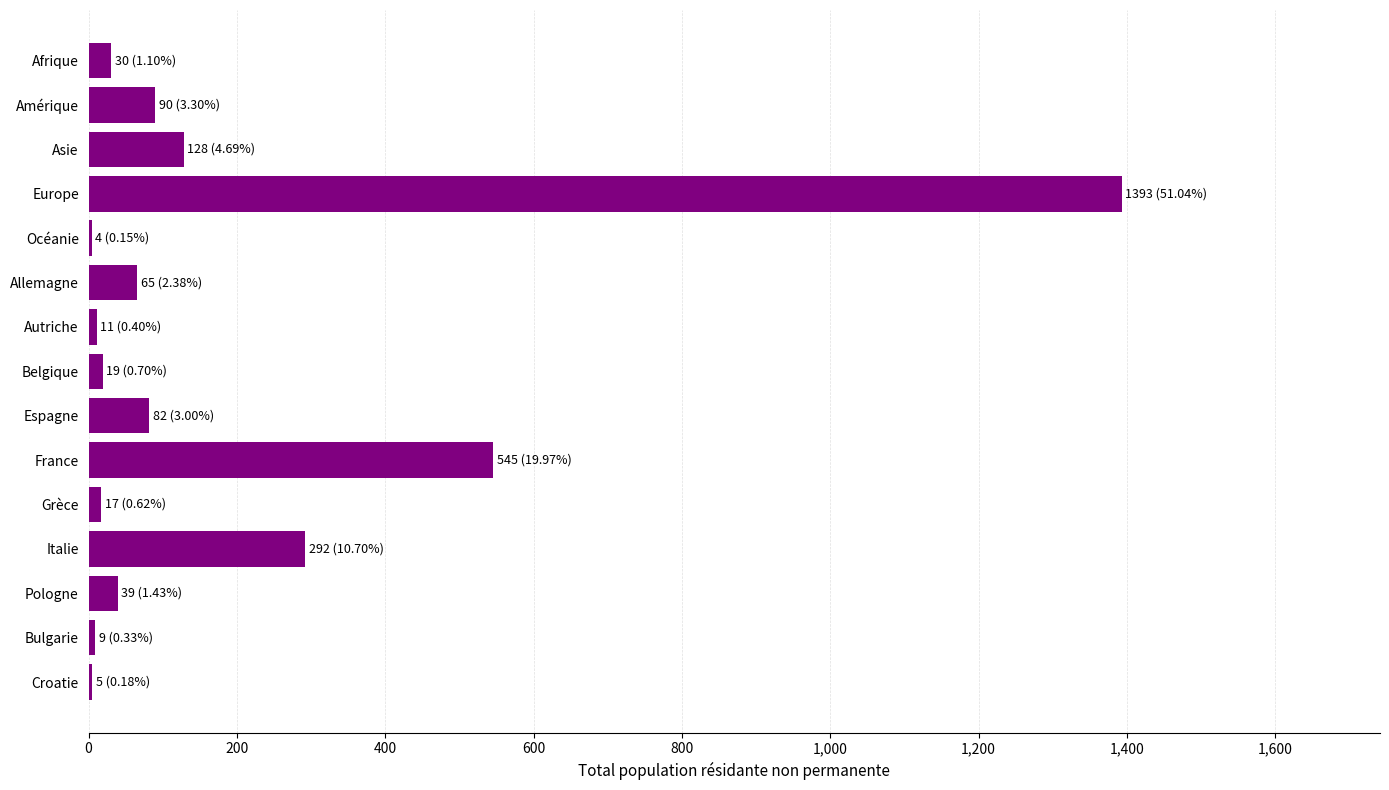

What is the sum of all values?

2729